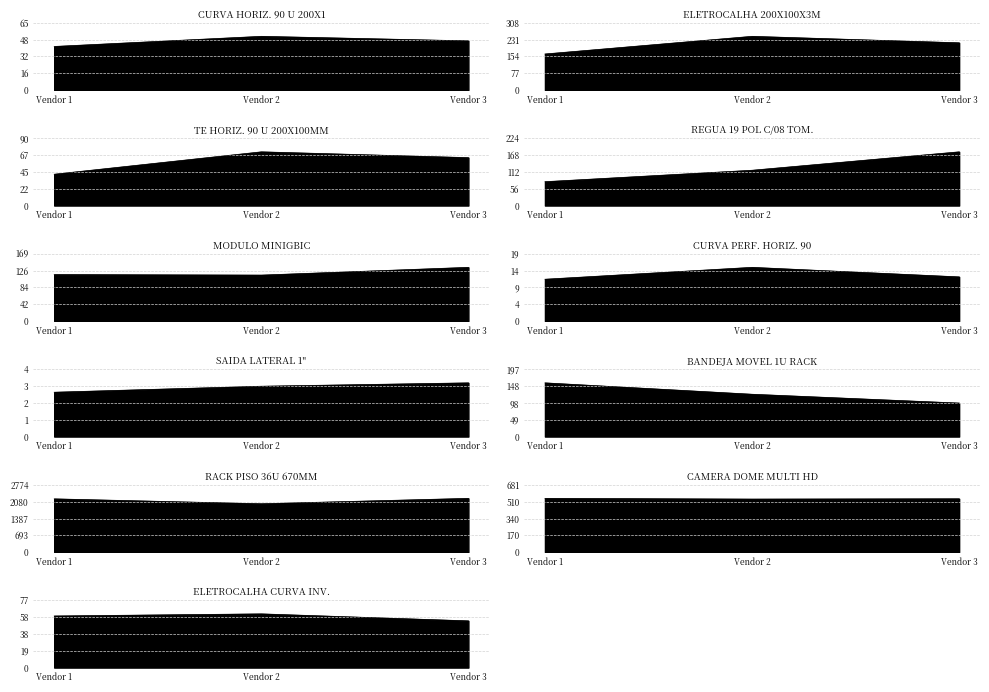

Where does the MODULO MINIGBIC series first go above 117?

Vendor 1